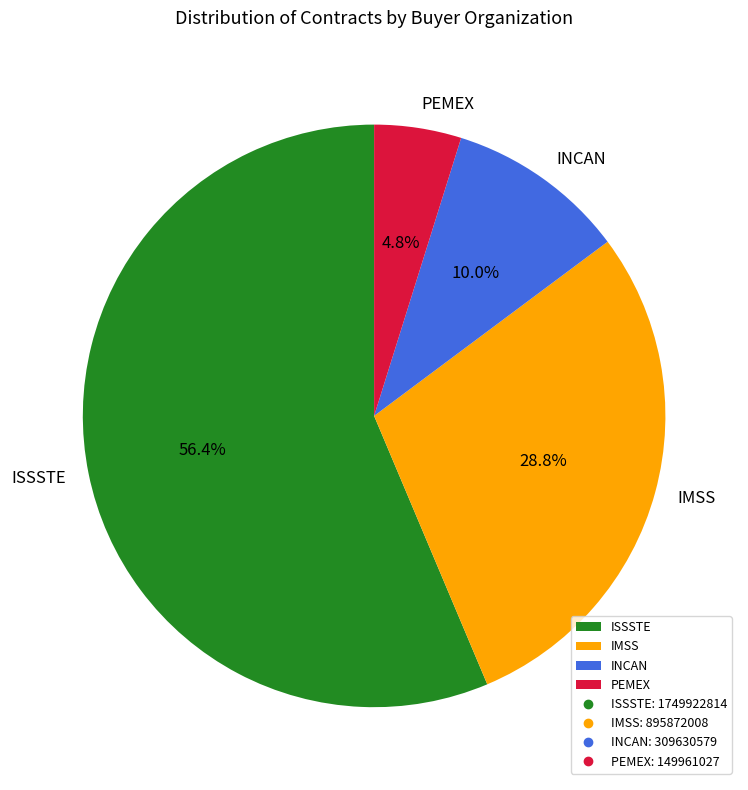

How many segments does this pie chart have?

4